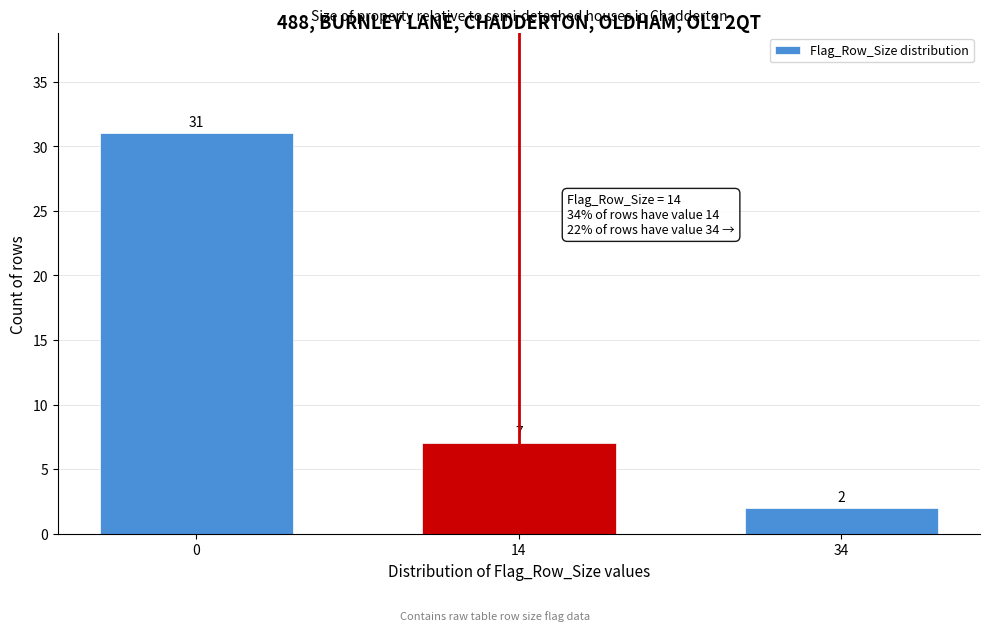

Reading left to right, extract all data points from this chart.

31	7	2